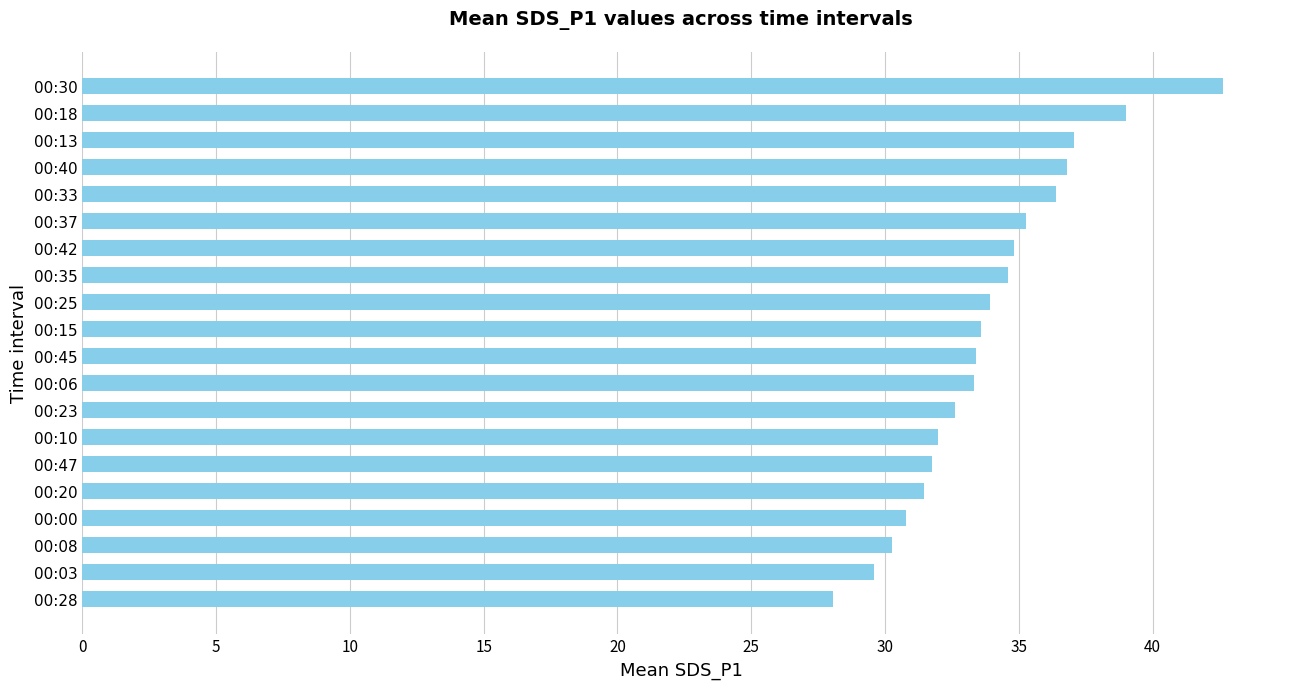

Read the value at 00:03.

29.6